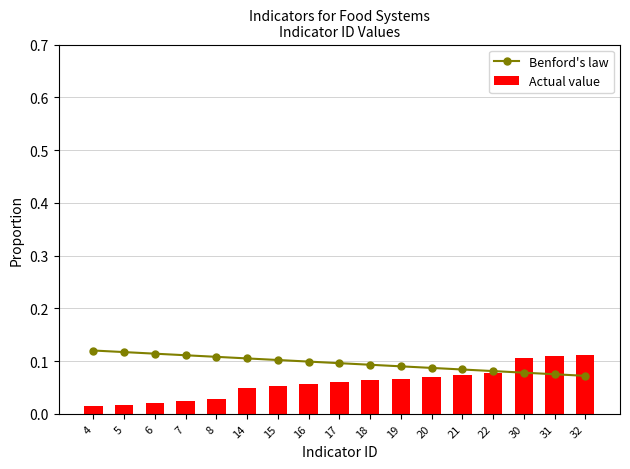

Which series has the largest total across all categories?

Benford's law